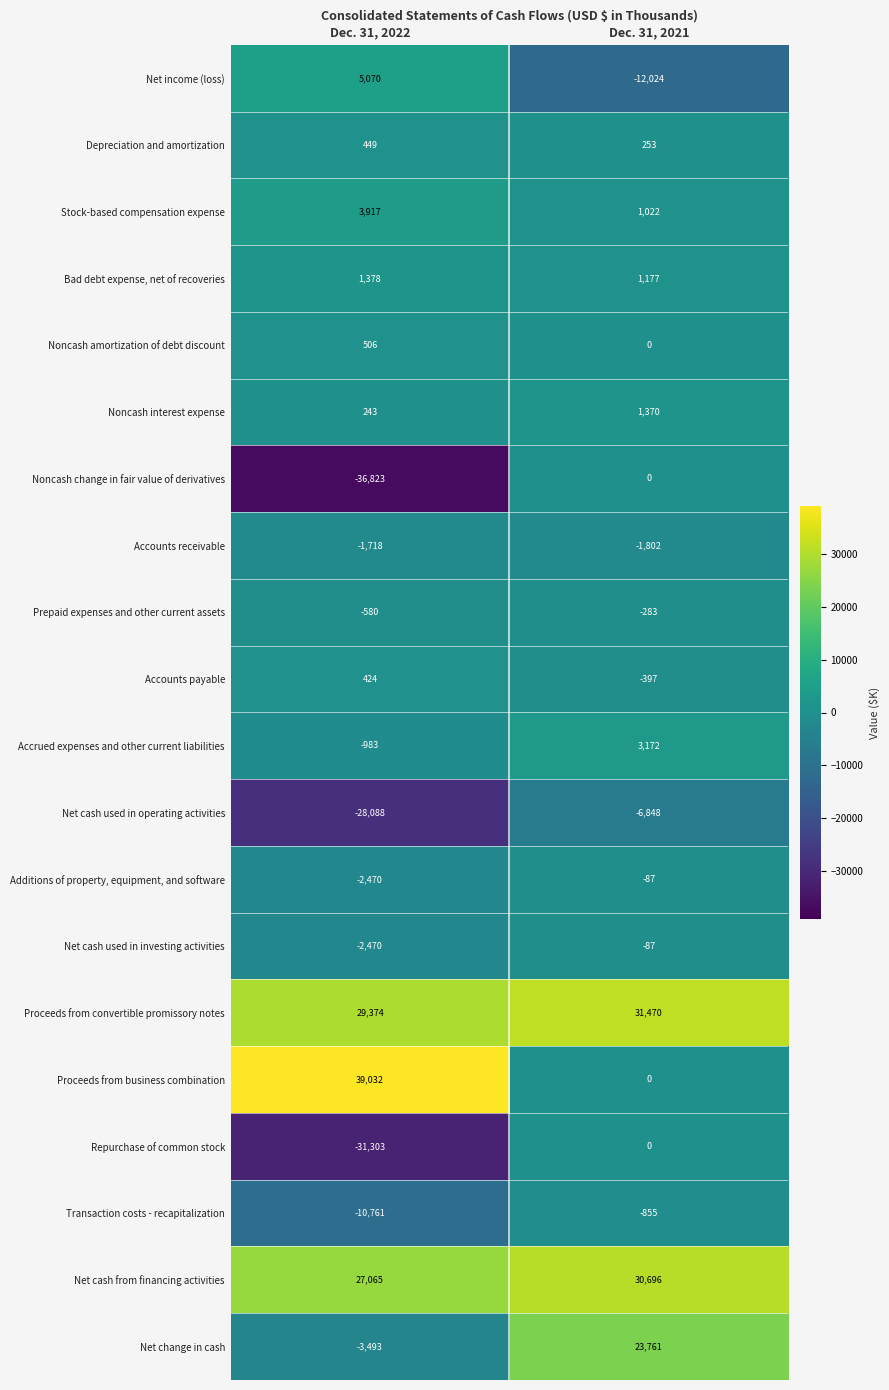

The value of Net cash from financing activities at Dec. 31, 2021 is 15804. True or false?

False